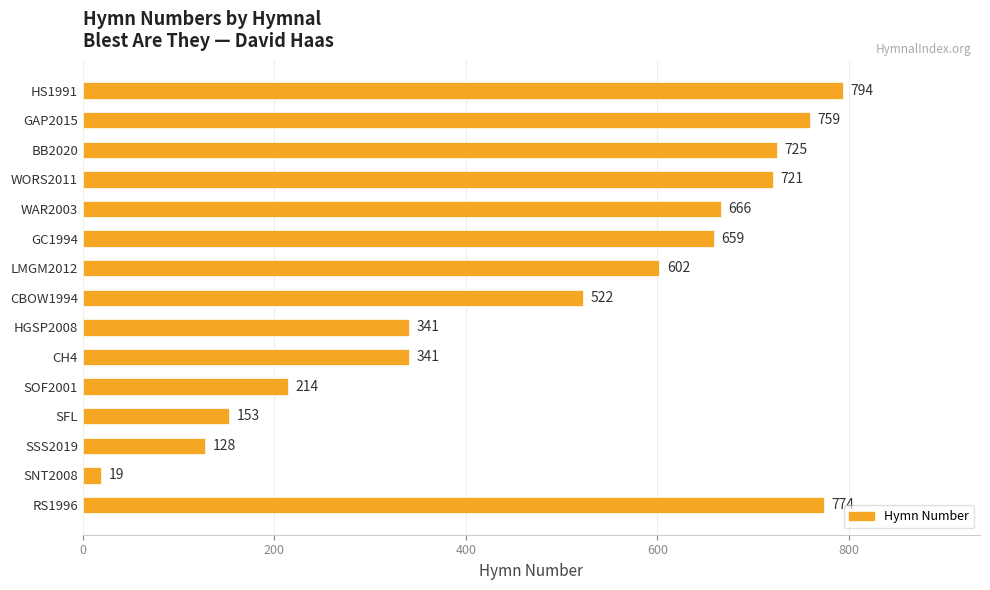

Is it true that the value at SFL is 271?

False